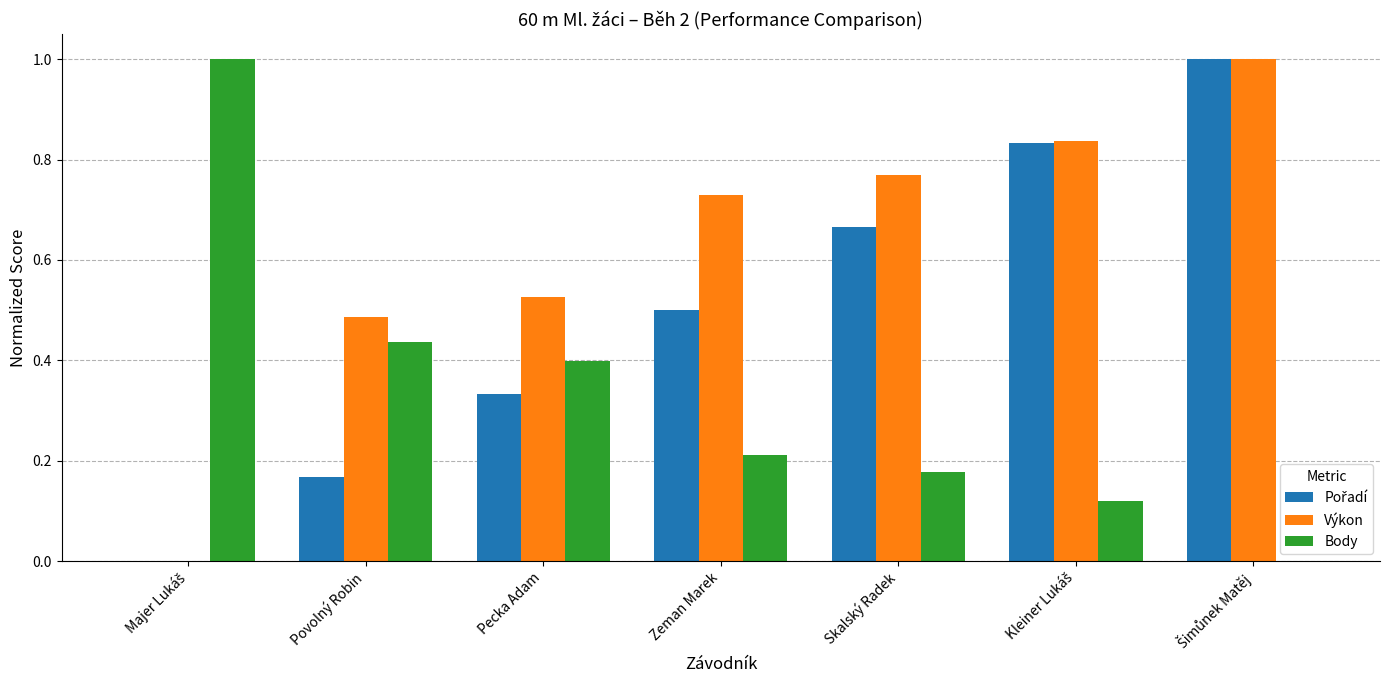

What is the maximum value shown in the chart?

1.0